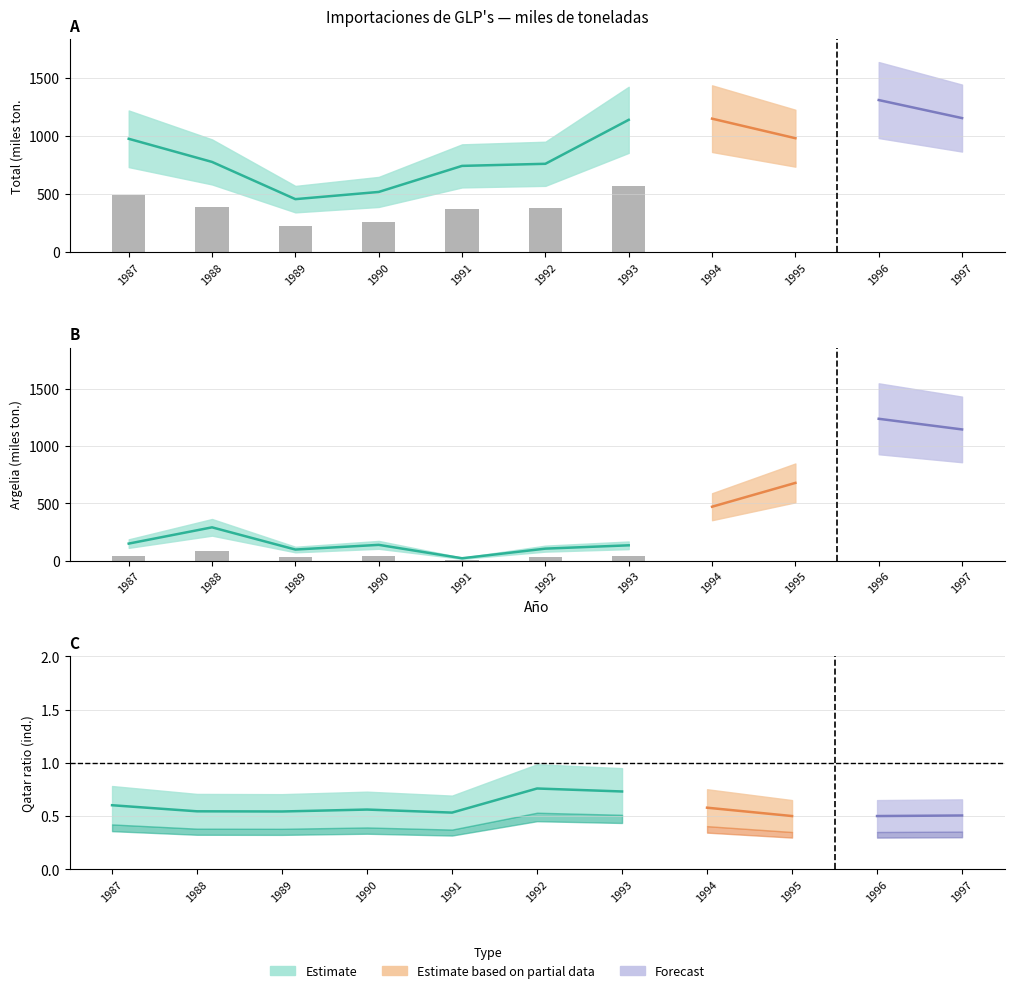

Does the chart contain stacked bars?

No